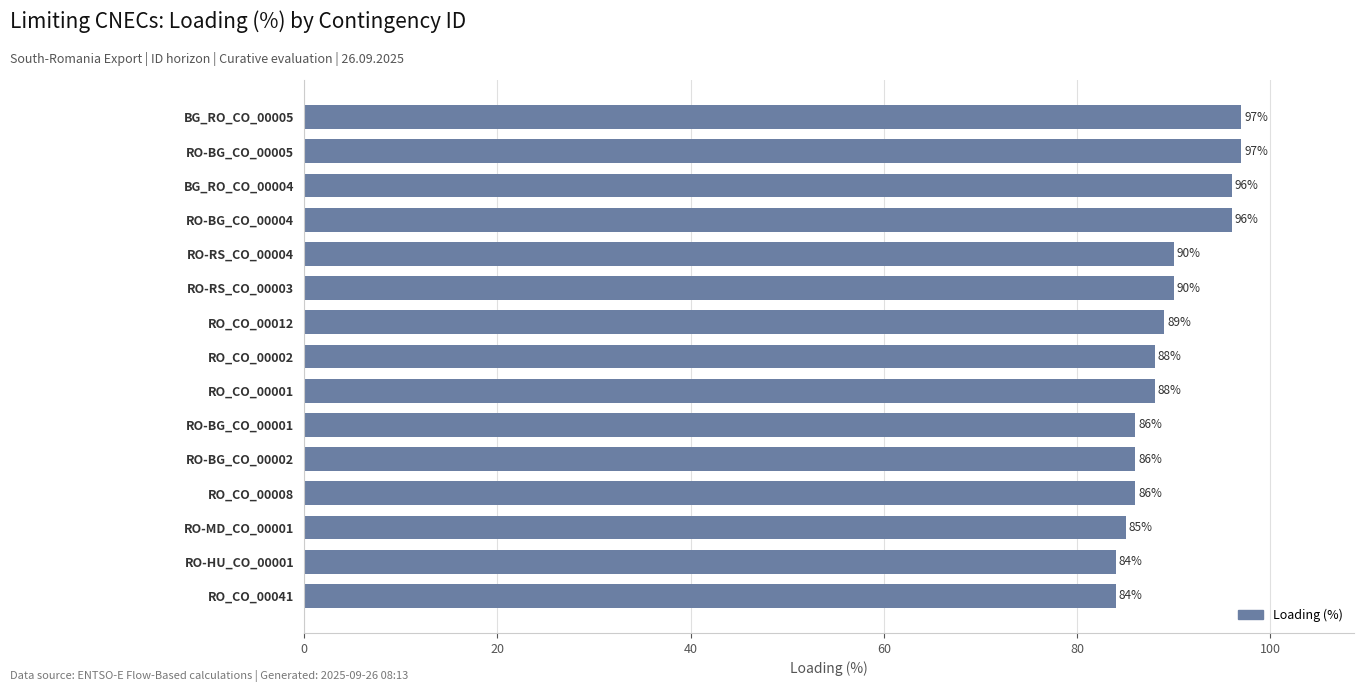

Approximately how many times larger is the value at RO-RS_CO_00004 compared to BG_RO_CO_00005?

0.9